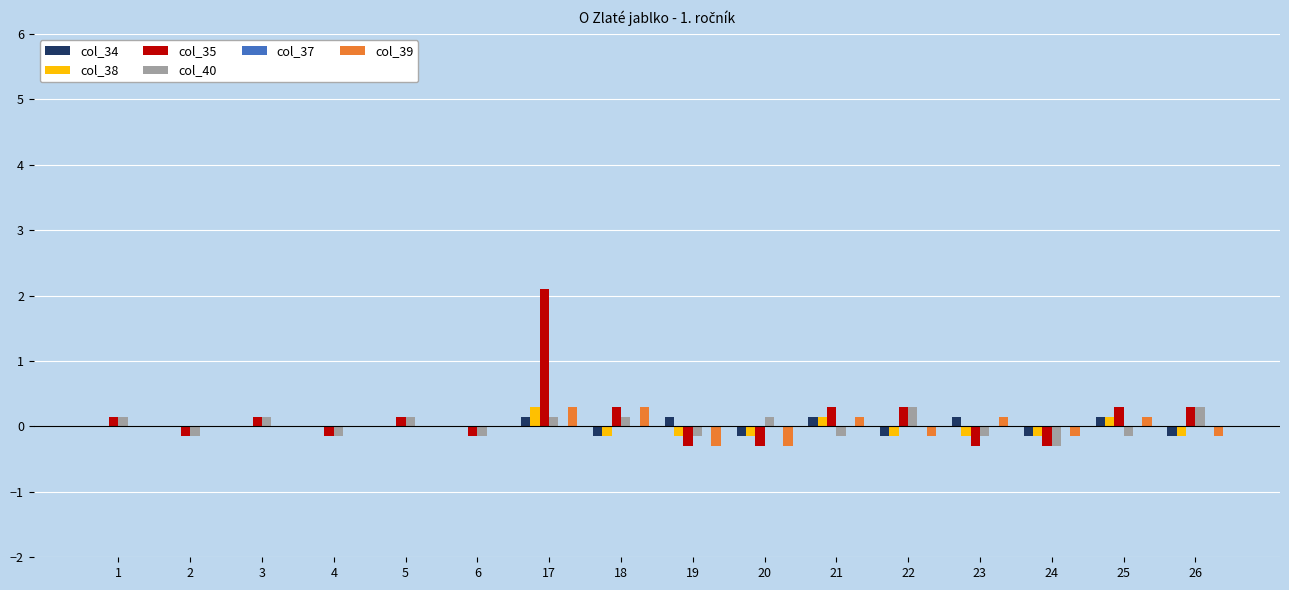

Which label corresponds to the largest value in the chart?

17